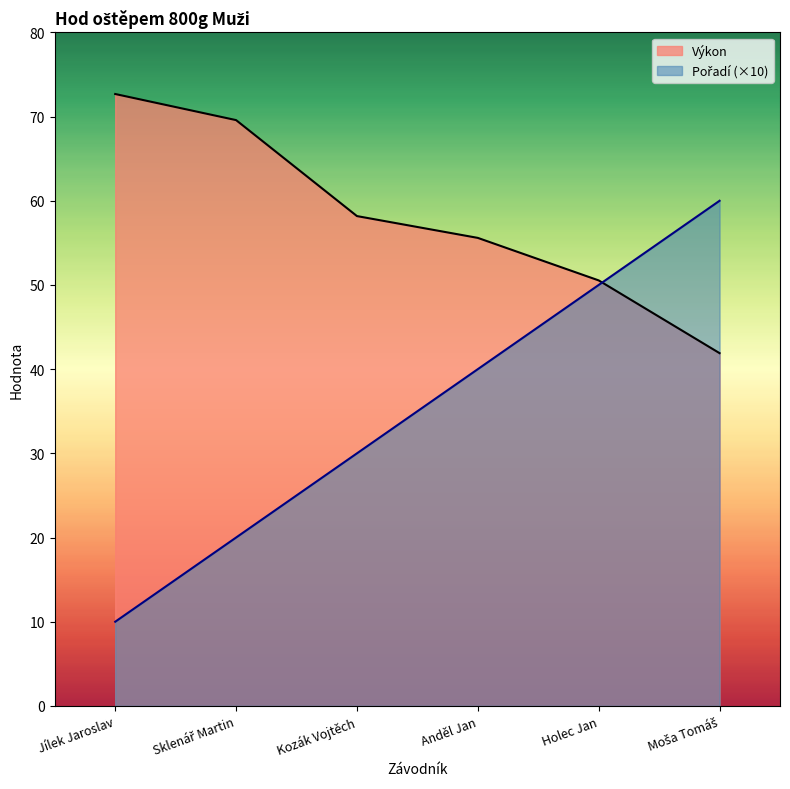

At how many categories does at least one series exceed 72?

1